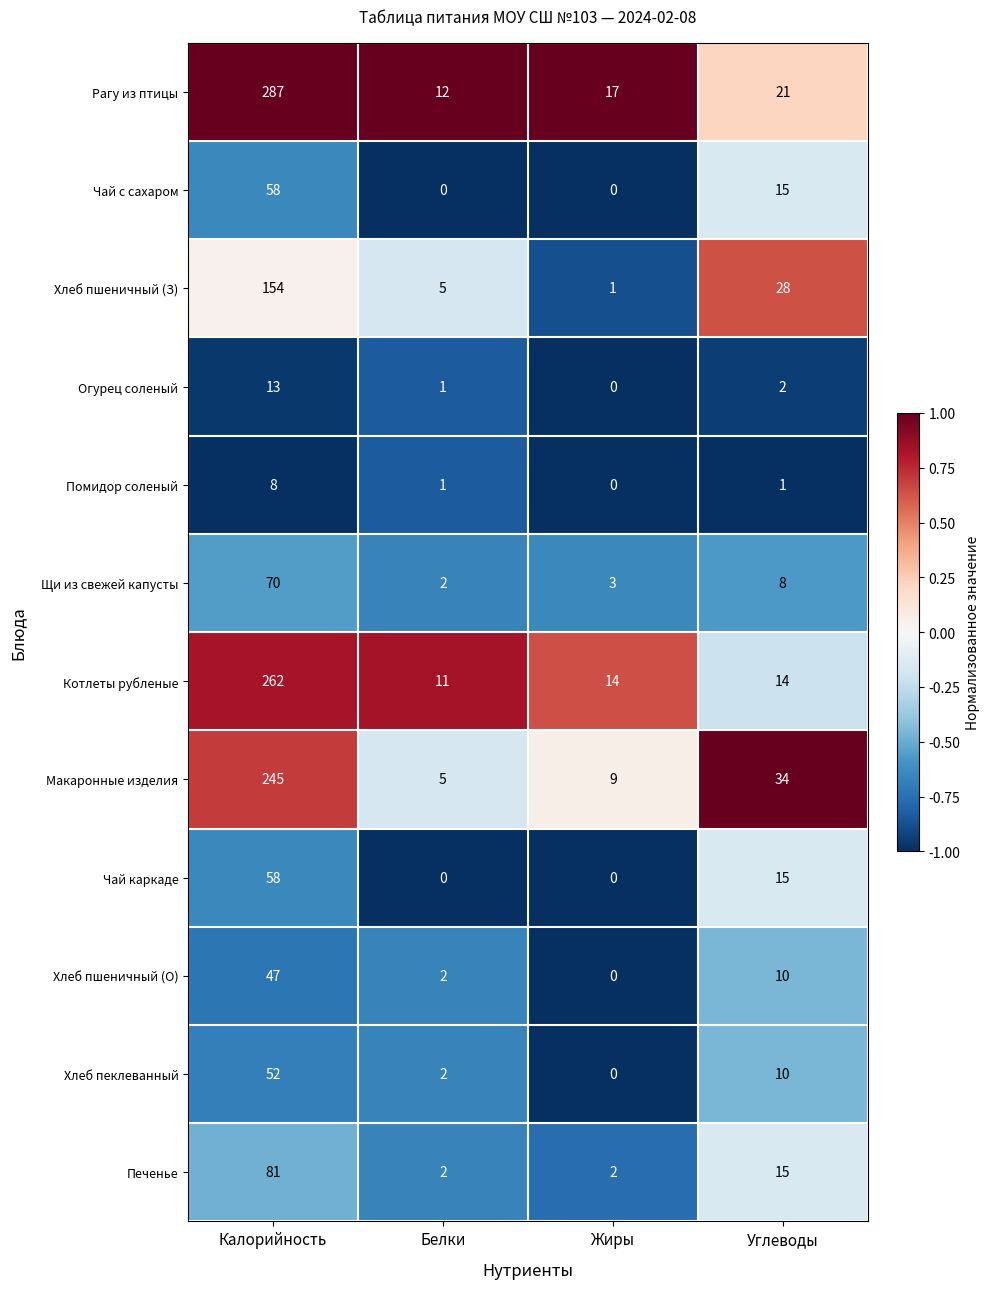

List the labels in order of Рагу из птицы value, smallest first.

Белки, Жиры, Углеводы, Калорийность